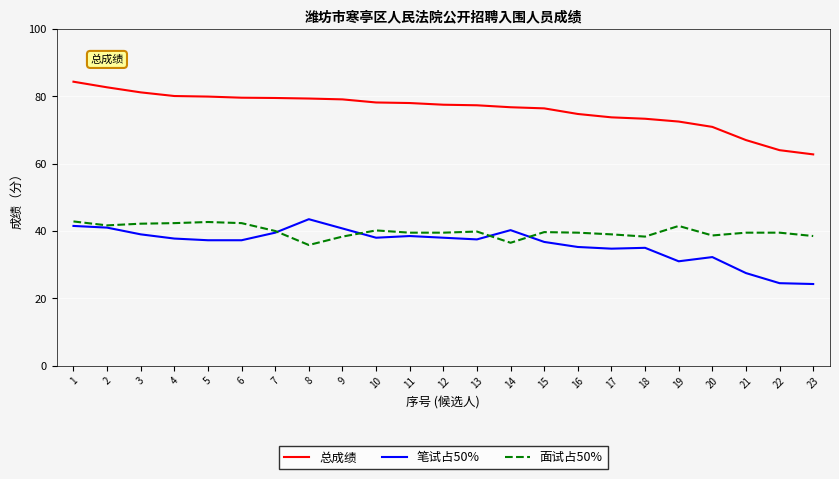

True or false: 面试占50% and 总成绩 intersect in this chart.

False